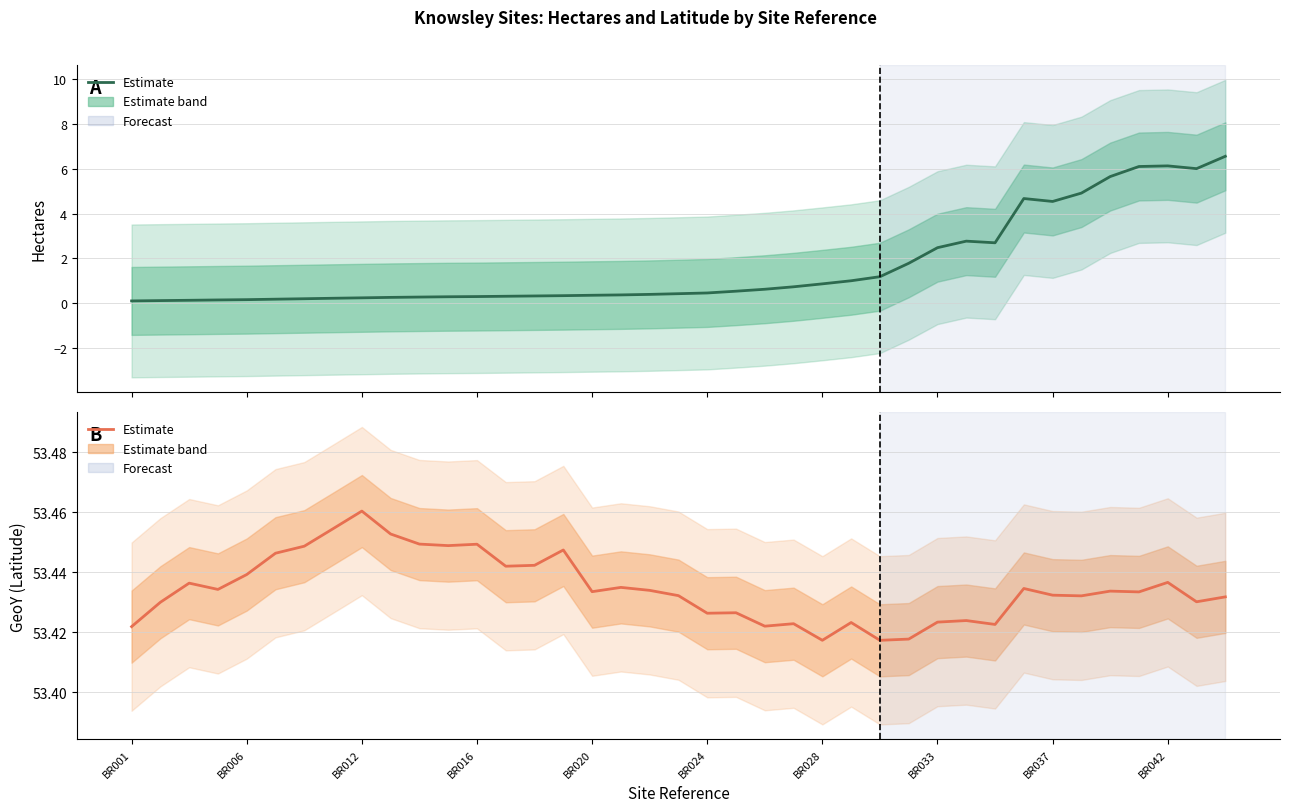

What is the sum of the GeoY (latitude estimate) values at 20 and BR016?

106.9